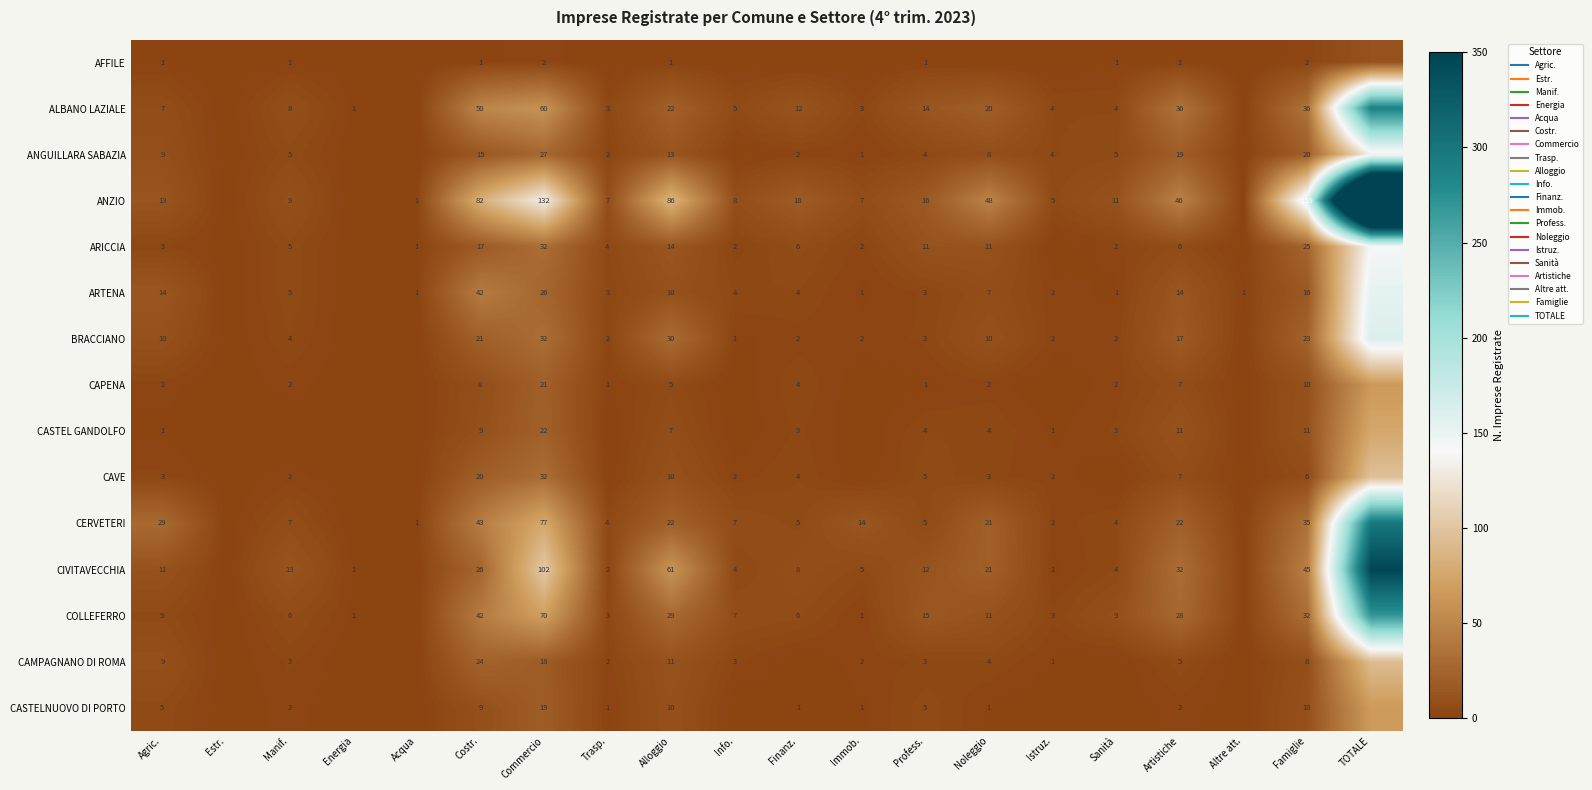

Which series has the widest spread of values?

ANZIO